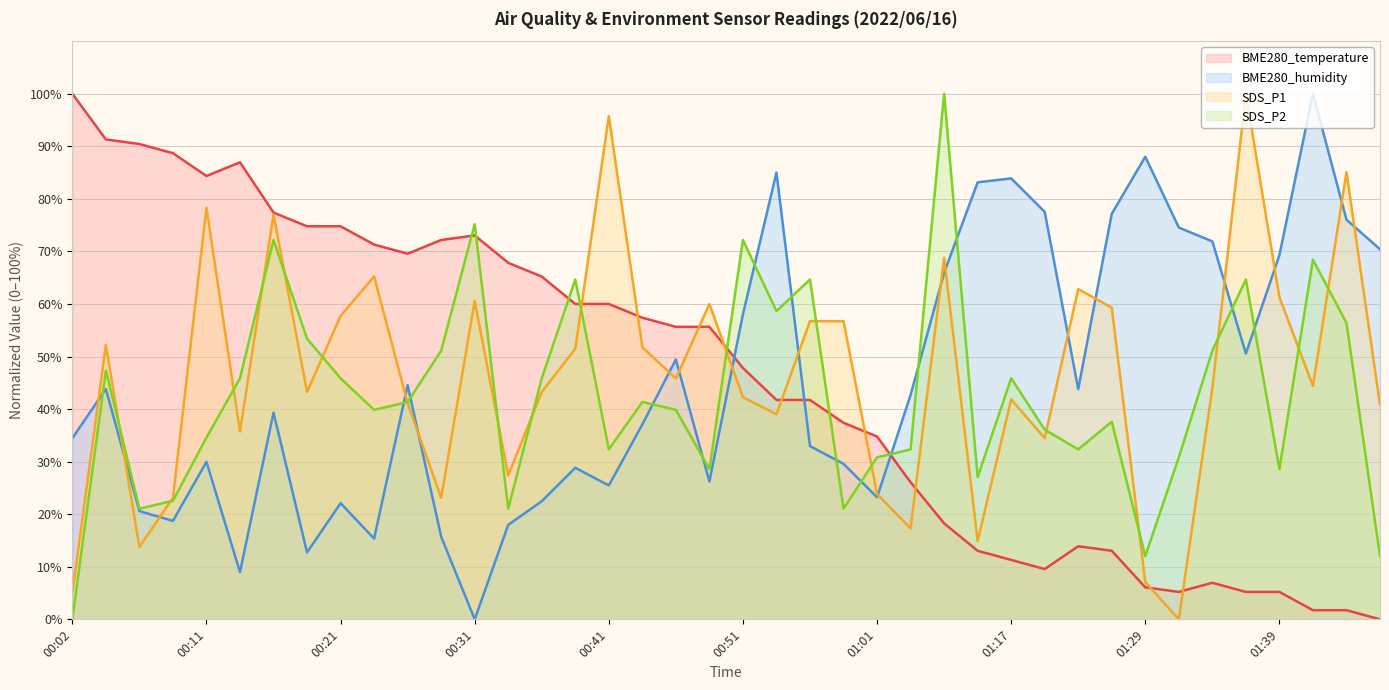

List the labels in order of BME280_humidity value, largest first.

01:42, 01:29, 00:54, 01:17, 01:15, 01:20, 01:26, 01:45, 01:31, 01:34, 01:47, 01:39, 01:09, 00:51, 01:36, 00:46, 00:26, 00:04, 01:23, 01:07, 00:16, 00:43, 00:02, 00:56, 00:11, 00:59, 00:38, 00:48, 00:41, 01:01, 00:36, 00:21, 00:06, 00:09, 00:34, 00:29, 00:24, 00:19, 00:14, 00:31